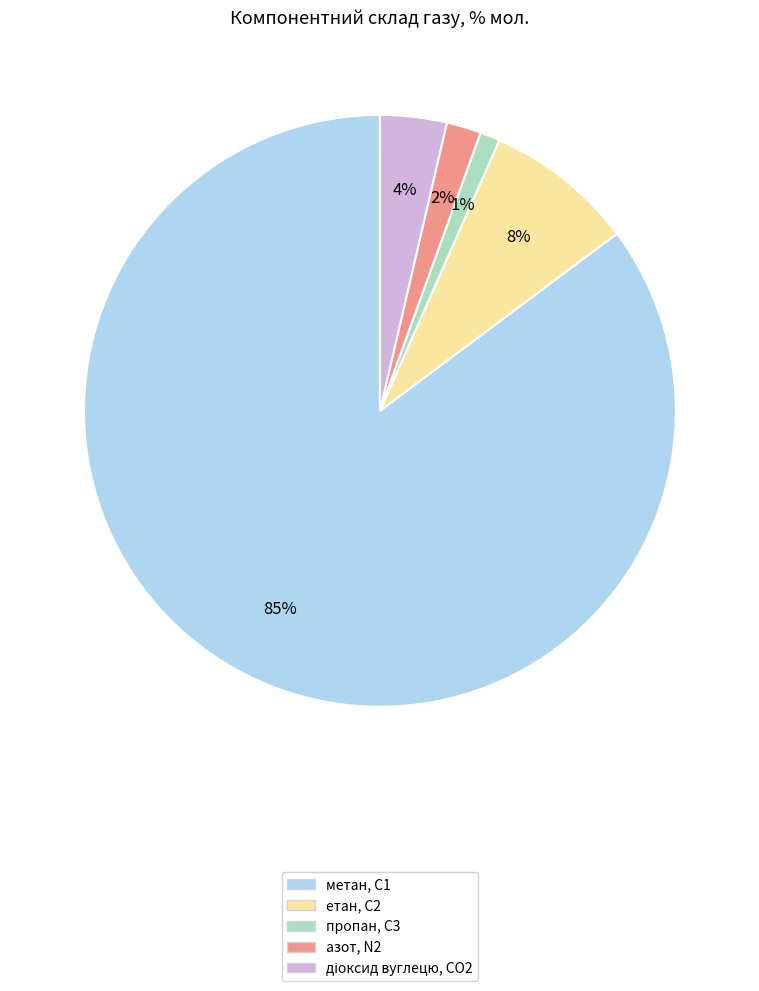

Between метан, С1 and азот, N2, which is larger?

метан, С1